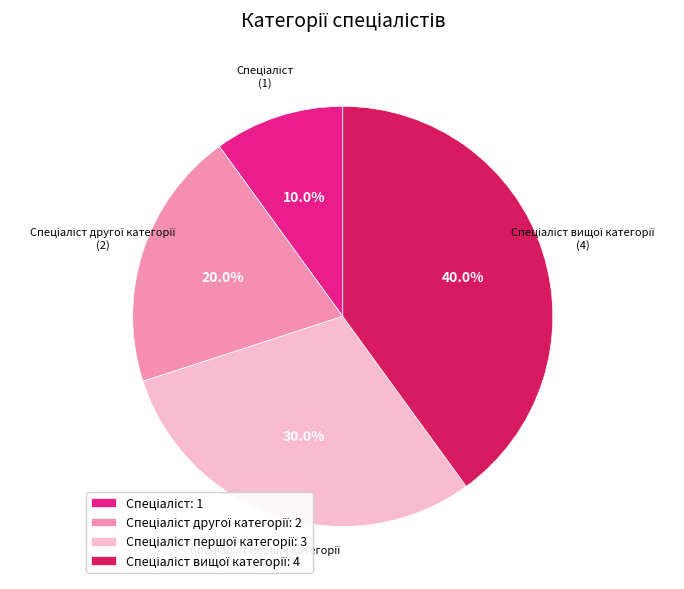

Is there a majority slice in this chart?

No